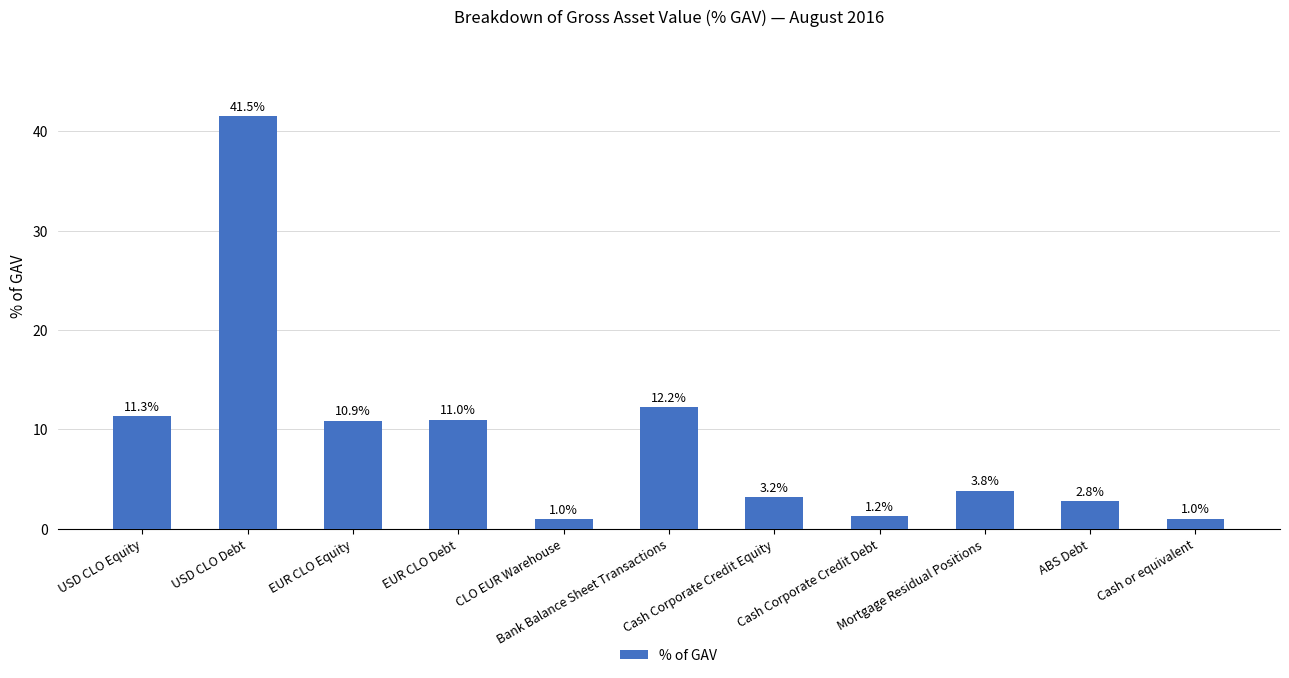

What is the change in value from CLO EUR Warehouse to Cash Corporate Credit Equity?

+2.2